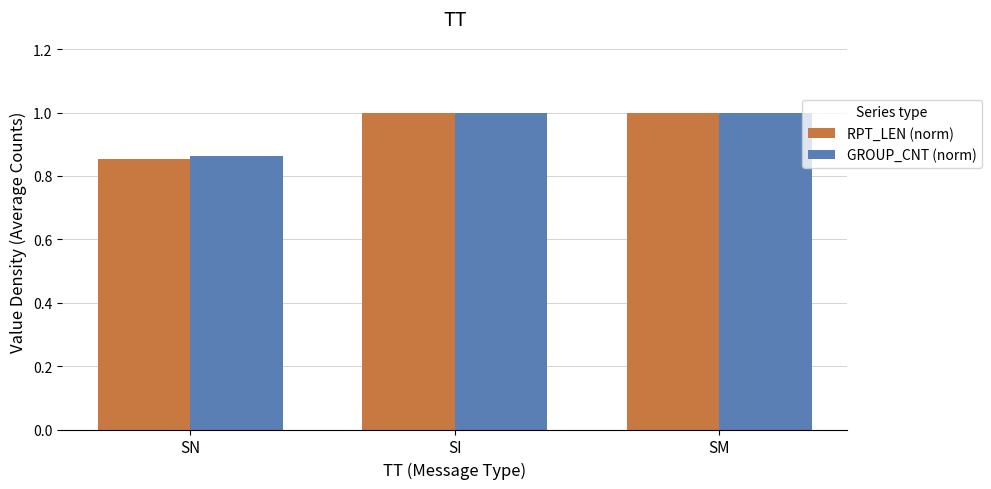

How many groups of bars are there?

3